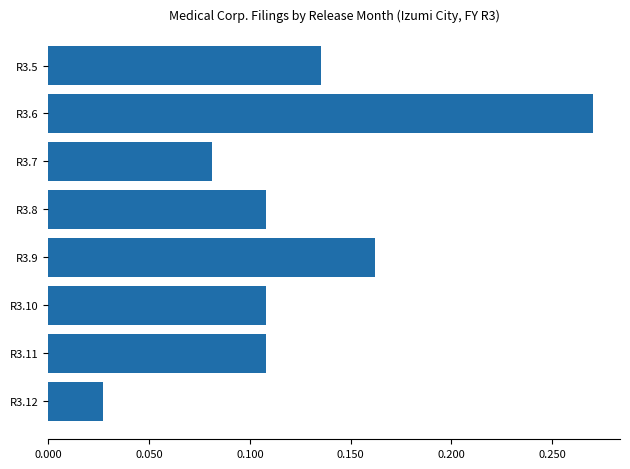

At which label is the value closest to 0?

R3.12